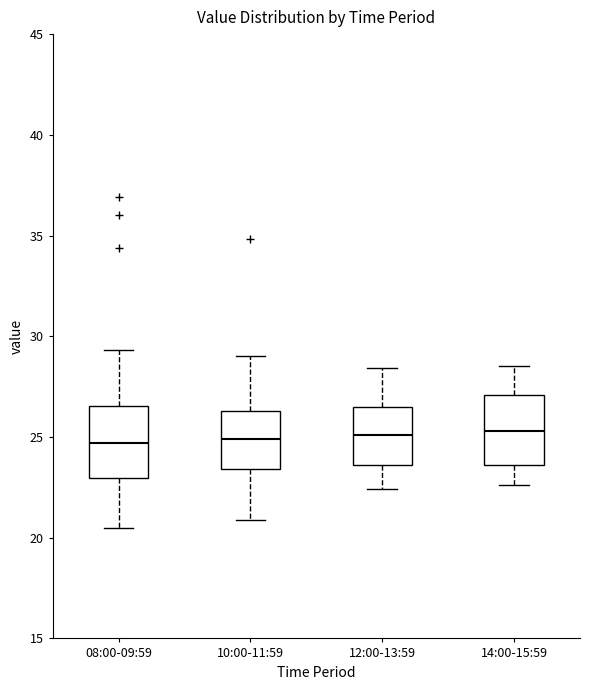

Reading left to right, transcribe this box plot: for each box, give where its median line is, the range the box spans, and where its two whiskers end, as read against the y-axis. The values are not printed on the chart, so give them approximately, as read against the axis.

08:00-09:59: median 24.5, box 23.0 to 26.5, whiskers 20.5 to 29.5
10:00-11:59: median 25.0, box 23.5 to 26.5, whiskers 21.0 to 29.0
12:00-13:59: median 25.0, box 23.5 to 26.5, whiskers 22.5 to 28.5
14:00-15:59: median 25.5, box 23.5 to 27.0, whiskers 22.5 to 28.5